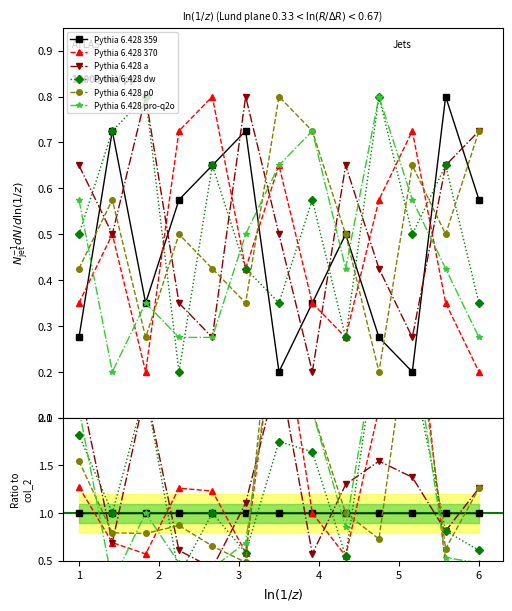

What are all the series names shown in the legend?

Pythia 6.428 359, Pythia 6.428 370, Pythia 6.428 a, Pythia 6.428 dw, Pythia 6.428 p0, Pythia 6.428 pro-q2o